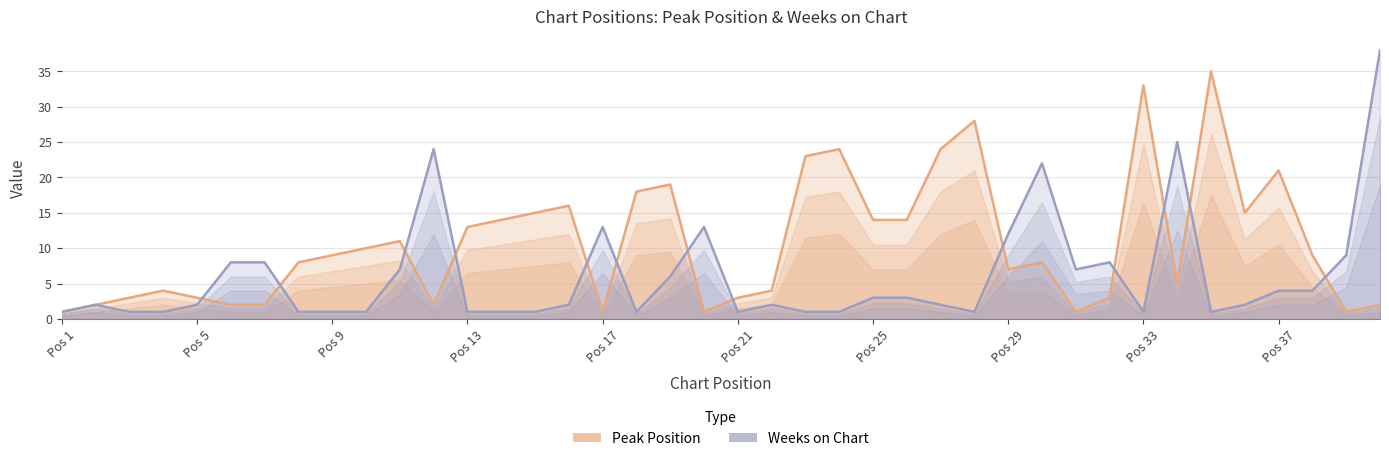

Count the number of categories in the chart.

40